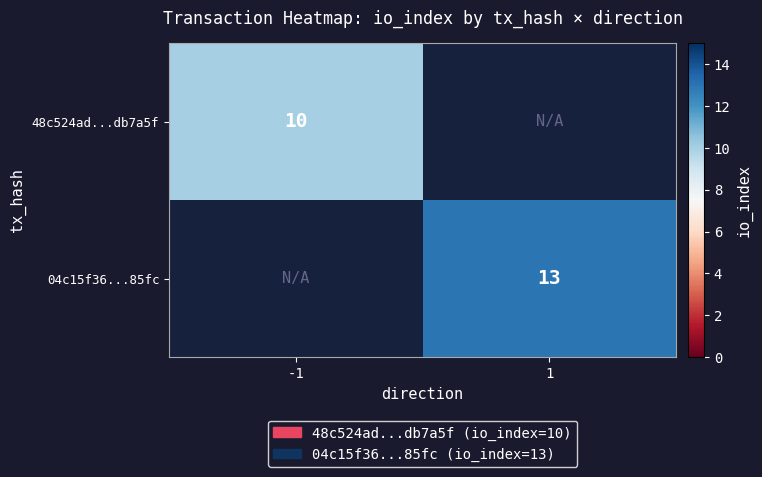

Is it true that 04c15f36...85fc equals 13 at 1?

True